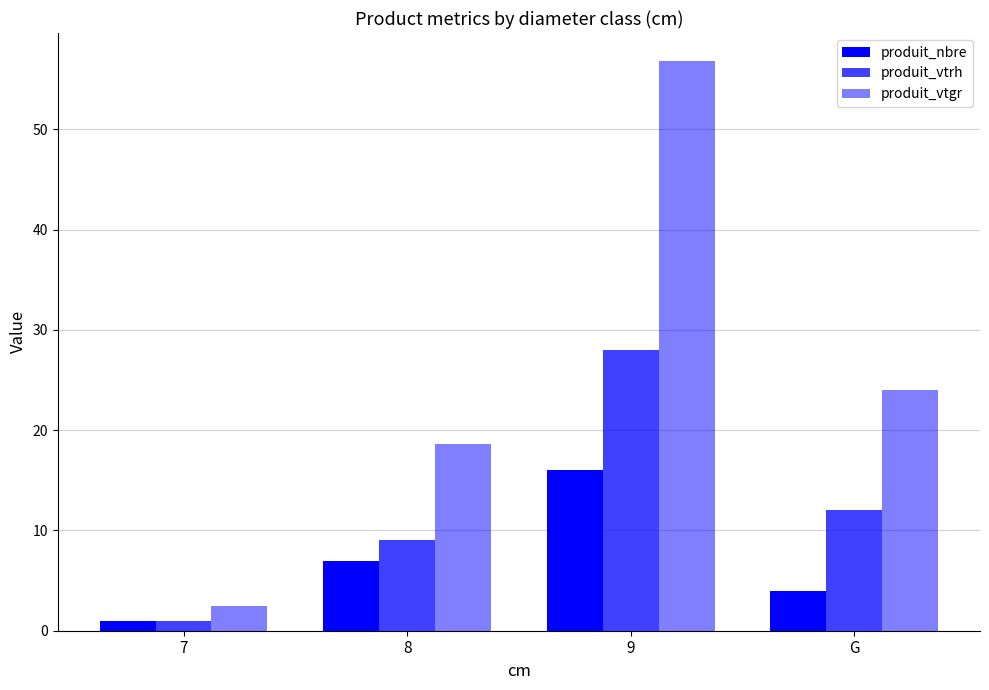

How many bars are there in each group?

3